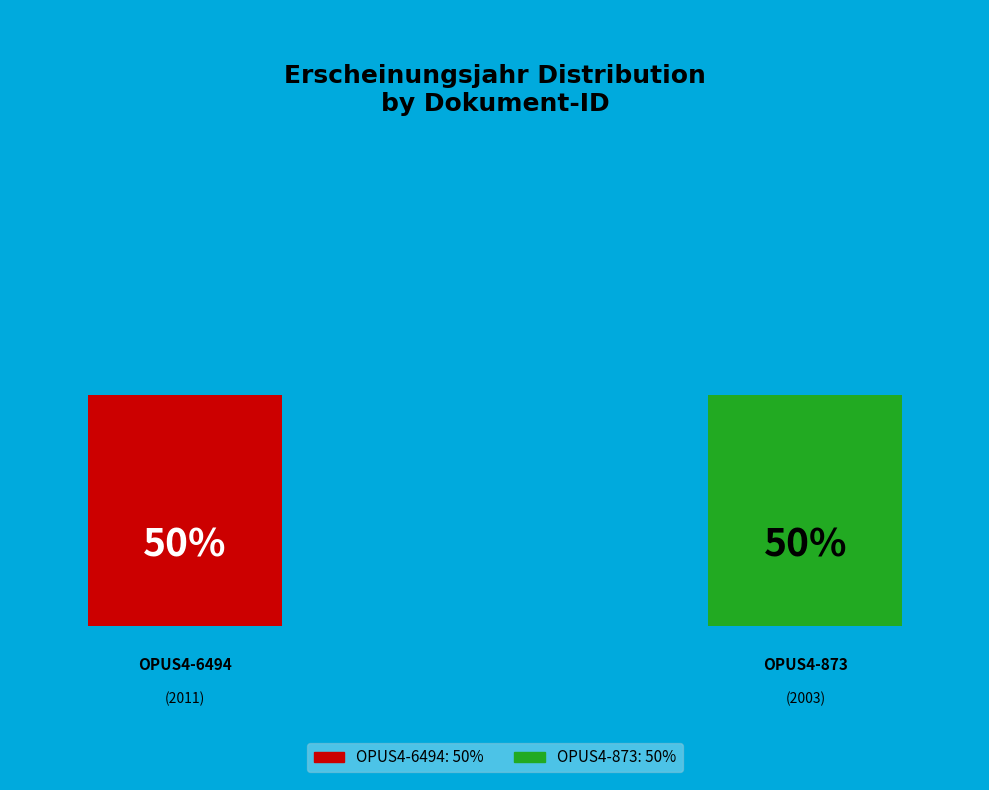

What portion of the pie excludes OPUS4-873?

50.1%